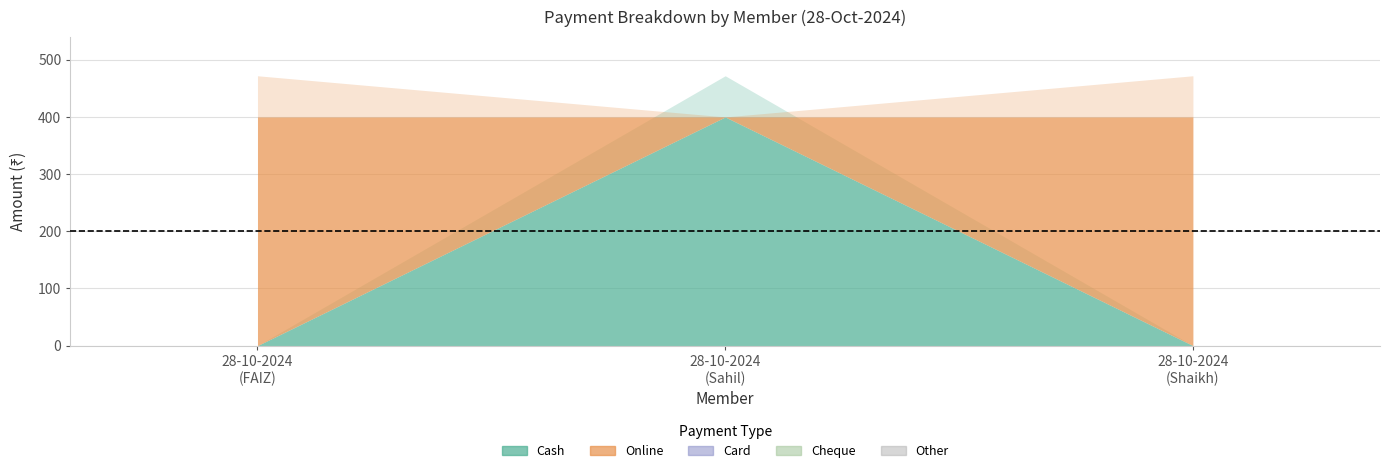

How many lines are shown in the chart?

5